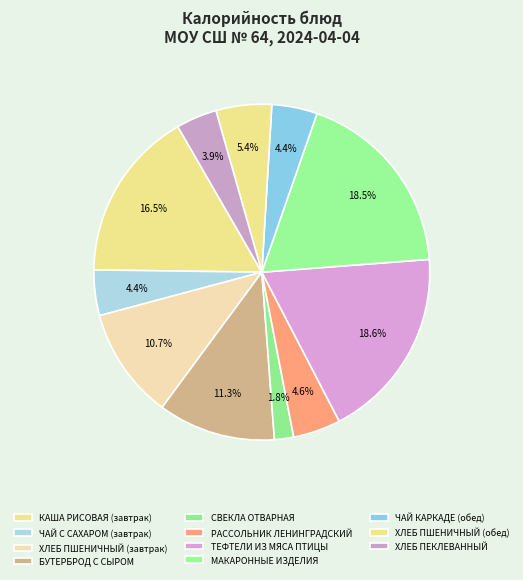

What is the largest slice in the pie chart?

ТЕФТЕЛИ ИЗ МЯСА ПТИЦЫ